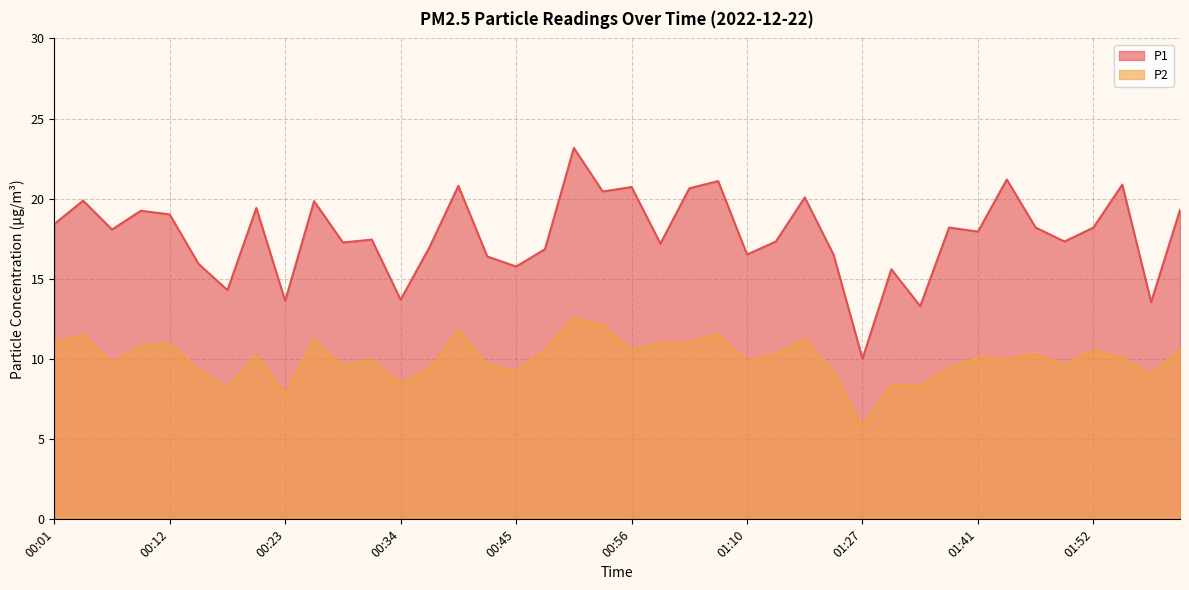

Reading left to right, transcribe all the data shown in this chart.

P1: 00:01=18.4	00:04=19.9	00:07=18.1	00:09=19.2	00:12=19.0	00:15=15.9	00:18=14.3	00:20=19.4	00:23=13.6	00:26=19.9	00:29=17.3	00:31=17.4	00:34=13.7	00:37=17.0	00:40=20.8	00:43=16.4	00:45=15.8	00:48=16.9	00:51=23.2	00:54=20.4	00:56=20.7	00:59=17.2	01:02=20.6	01:05=21.1	01:10=16.5	01:13=17.3	01:16=20.1	01:21=16.5	01:27=10.0	01:30=15.6	01:32=13.3	01:38=18.2	01:41=17.9	01:43=21.2	01:46=18.2	01:49=17.3	01:52=18.2	01:55=20.9	01:58=13.6	02:01=19.3
P2: 00:01=11.1	00:04=11.5	00:07=9.8	00:09=10.8	00:12=11.0	00:15=9.3	00:18=8.2	00:20=10.2	00:23=7.8	00:26=11.2	00:29=9.6	00:31=9.9	00:34=8.5	00:37=9.4	00:40=11.8	00:43=9.6	00:45=9.2	00:48=10.6	00:51=12.6	00:54=12.1	00:56=10.6	00:59=10.9	01:02=11.1	01:05=11.6	01:10=9.8	01:13=10.3	01:16=11.2	01:21=9.2	01:27=5.8	01:30=8.4	01:32=8.3	01:38=9.4	01:41=10.1	01:43=10.0	01:46=10.3	01:49=9.6	01:52=10.6	01:55=10.1	01:58=9.0	02:01=10.6